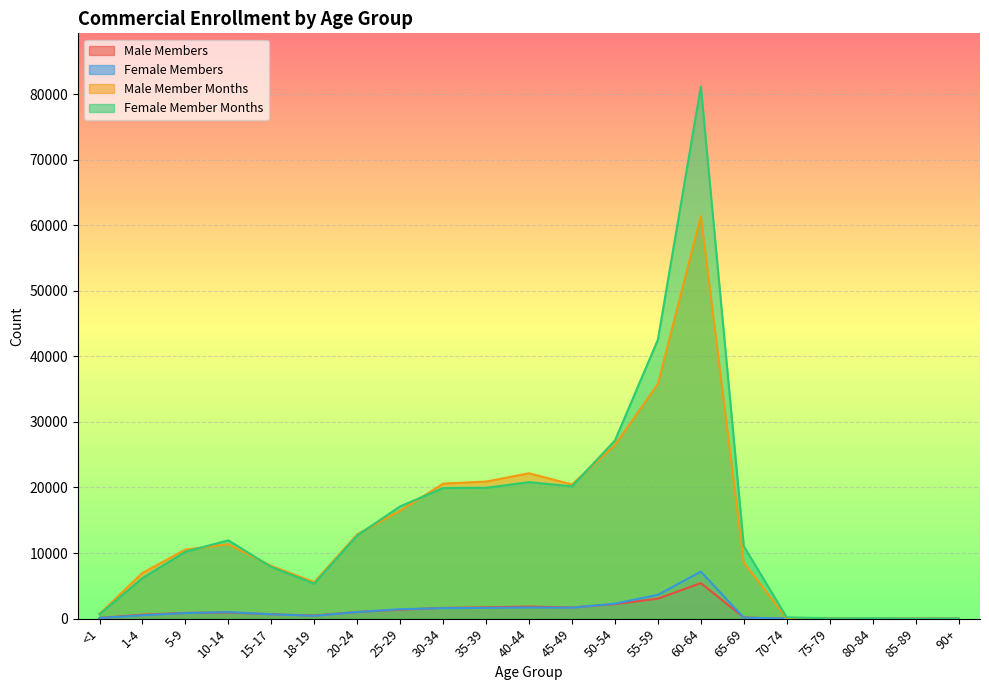

What is the sum of all Male Member Months values?

289106